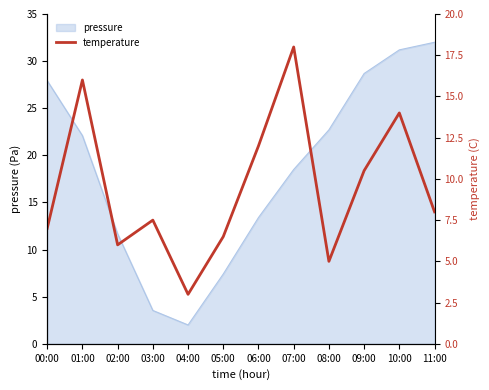

The pressure series shows 39.1 at 08:00. True or false?

False